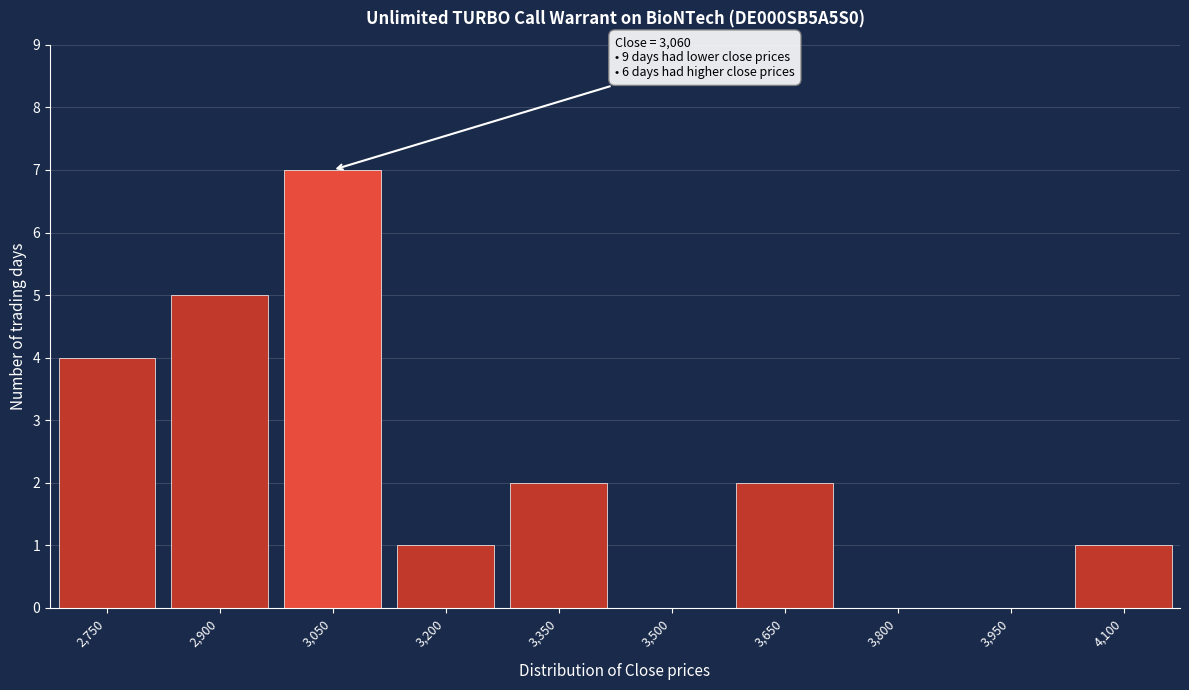

Reading left to right, list all the values displayed in this chart.

2,750=4	2,900=5	3,050=7	3,200=1	3,350=2	3,500=0	3,650=2	3,800=0	3,950=0	4,100=1